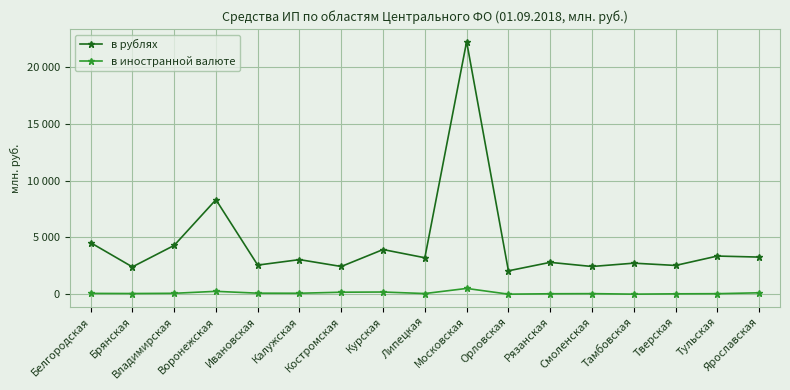

Which has a higher value, Ярославская or Смоленская?

Ярославская